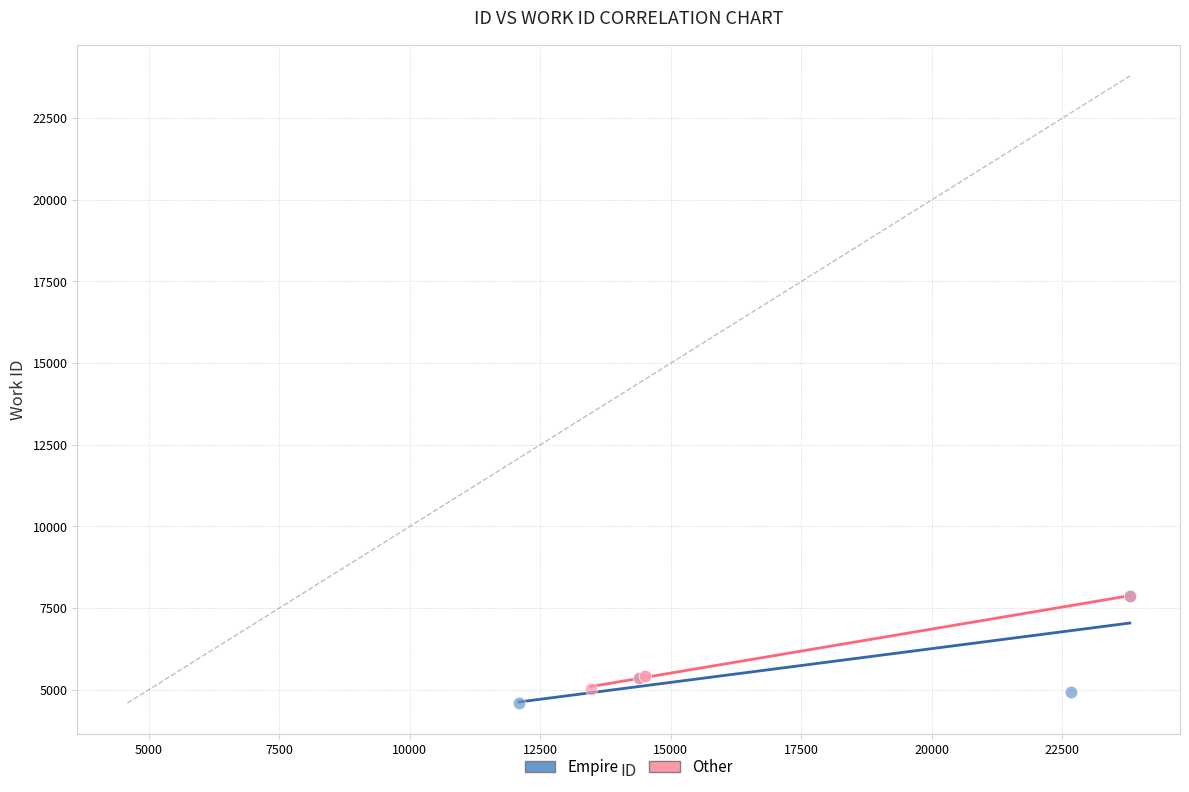

What are all the series names shown in the legend?

Empire, Other